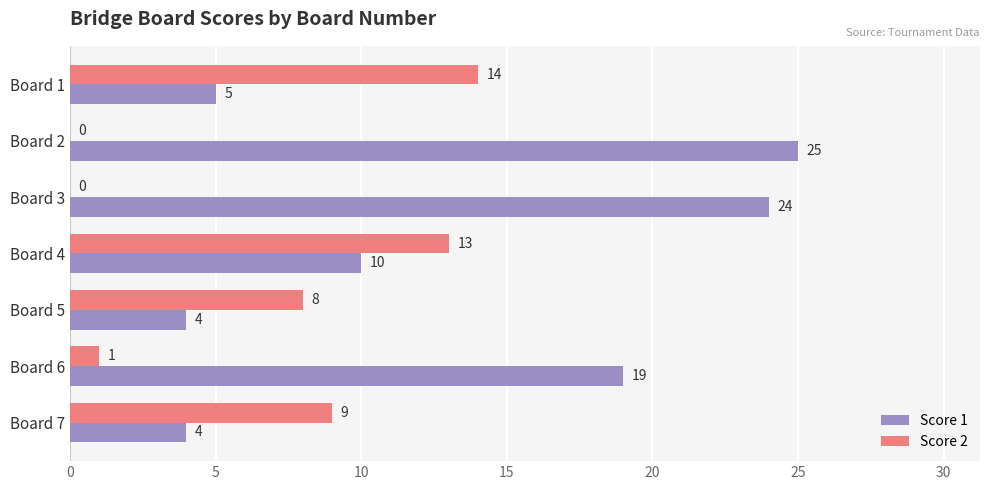

What is the highest value of the Score 2 series?

14